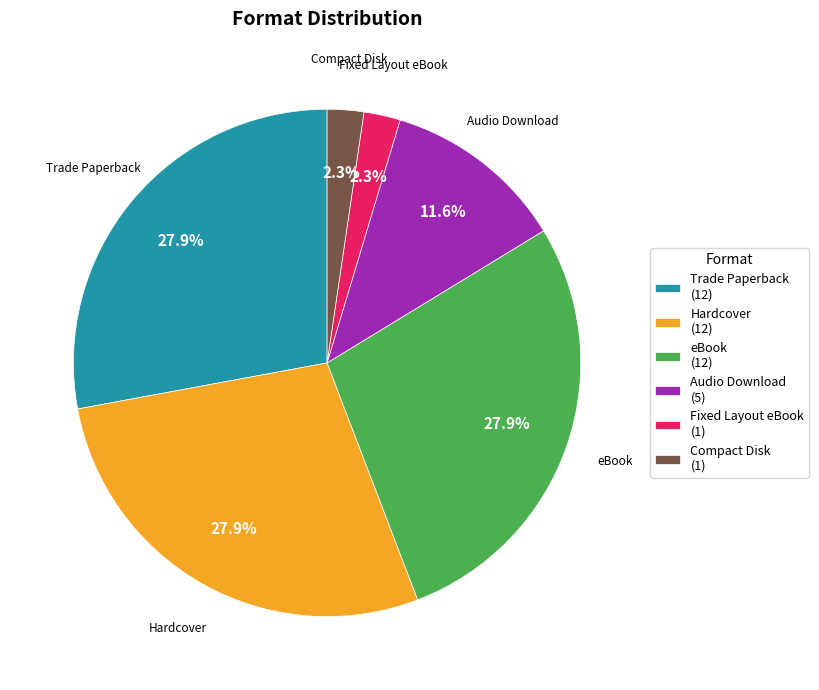

True or false: Trade Paperback accounts for 28% of the total.

True